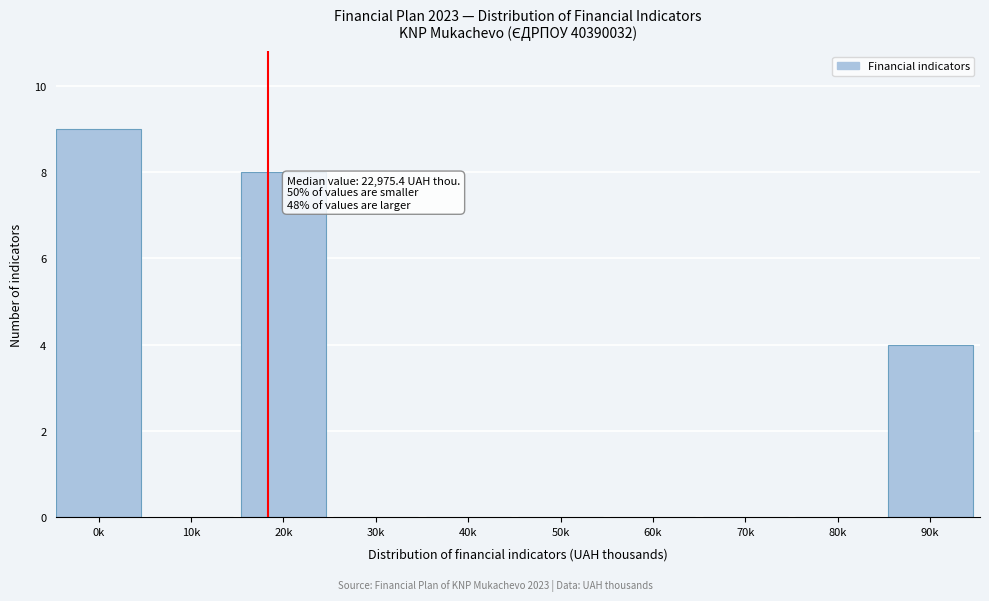

Reading left to right, transcribe all the data shown in this chart.

0k=9	10k=0	20k=8	30k=0	40k=0	50k=0	60k=0	70k=0	80k=0	90k=4